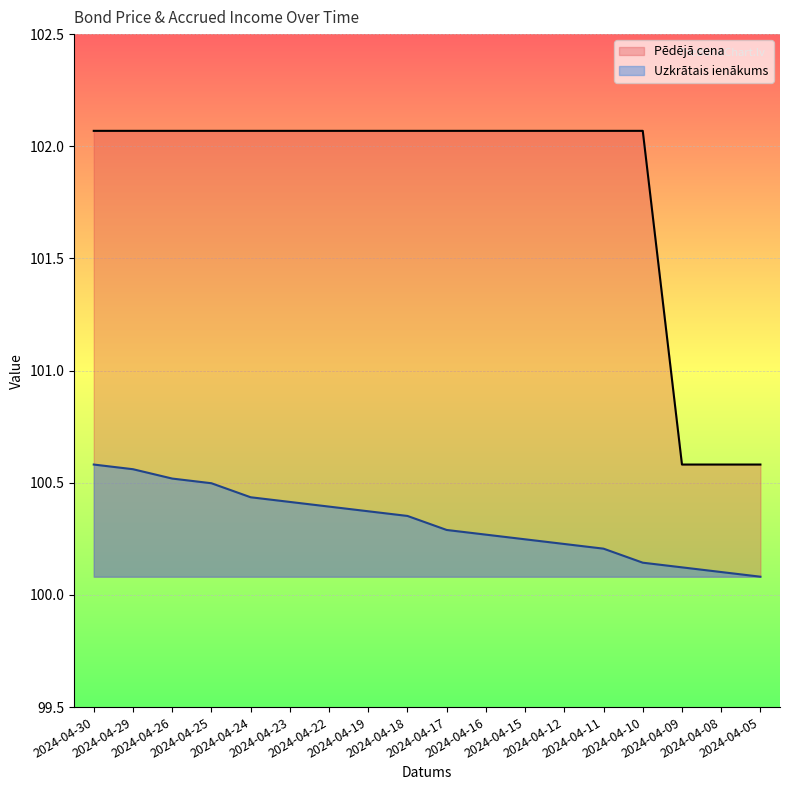

What is the sum of all Pēdējā cena values?

1832.8